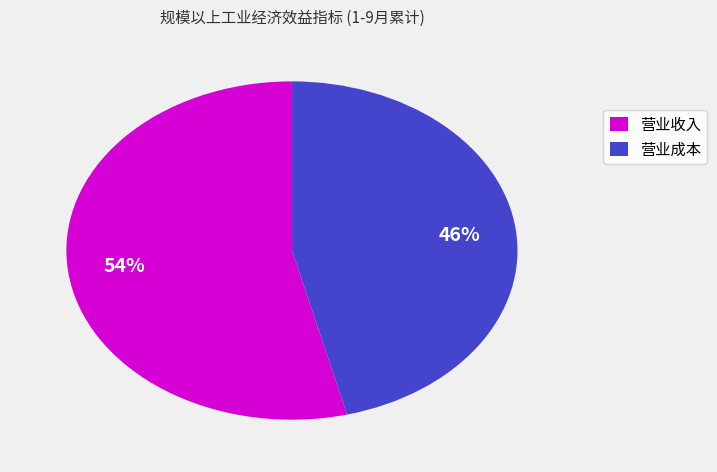

To the nearest percent, what is the average slice percentage?

50%